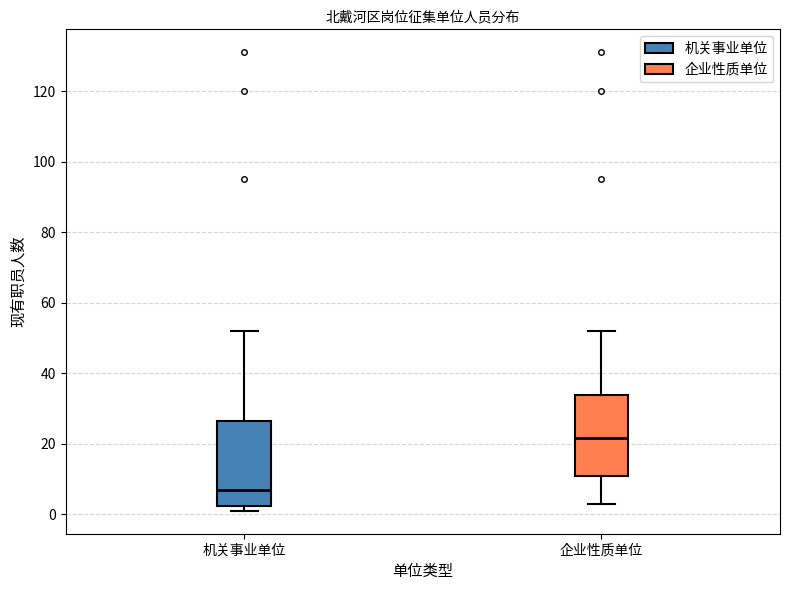

Reading left to right, read every box against the y-axis: the position of its median line, the range the box covers, and the ends of its whiskers. The values are not printed on the chart, so give them approximately, as read against the axis.

机关事业单位: median 8, box 2 to 26, whiskers 2 (just below the box's lower edge) to 52
企业性质单位: median 22, box 12 to 34, whiskers 4 to 52